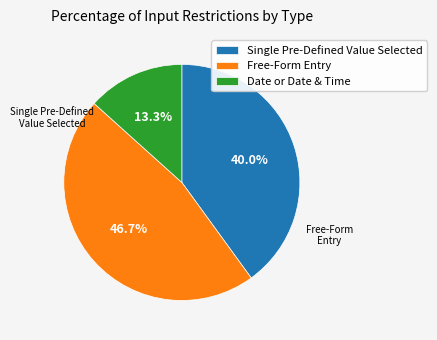

Rank the categories by value from highest to lowest.

Free-Form Entry, Single Pre-Defined Value Selected, Date or Date & Time